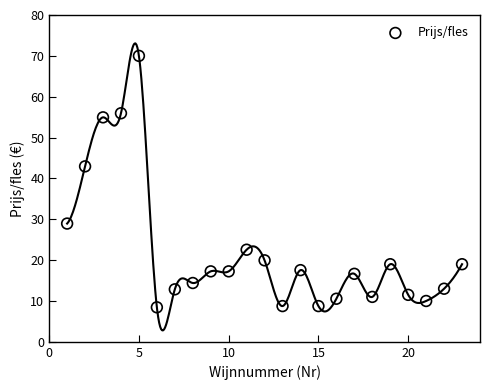

What is the range of X values (max minus min)?

22.0